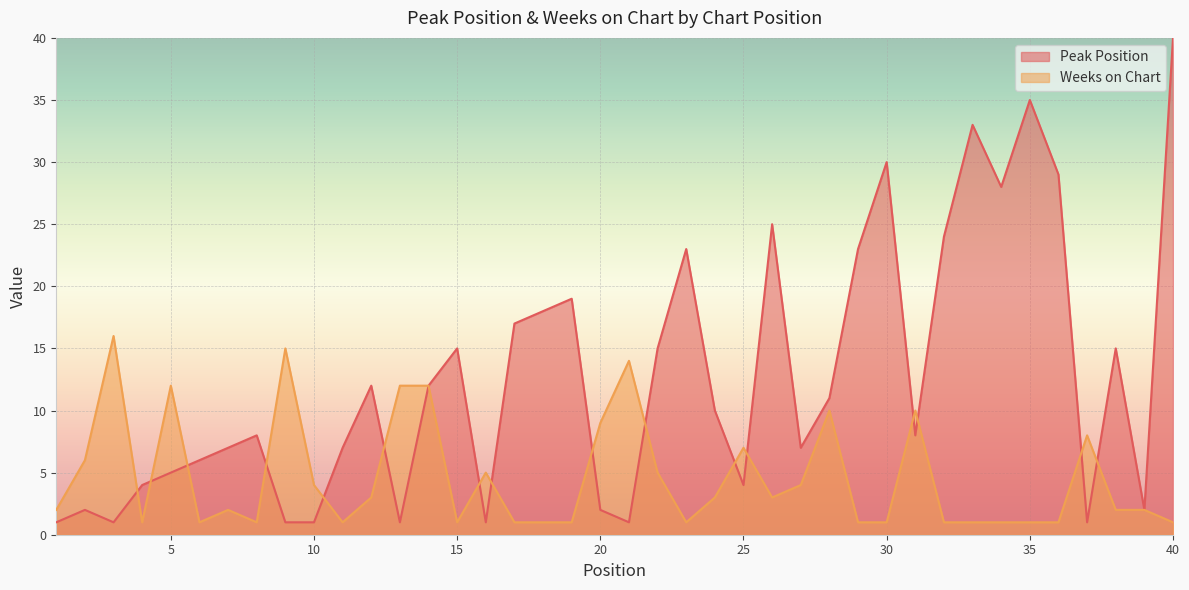

Between 19 and 27, which series saw the biggest shift?

Peak Position